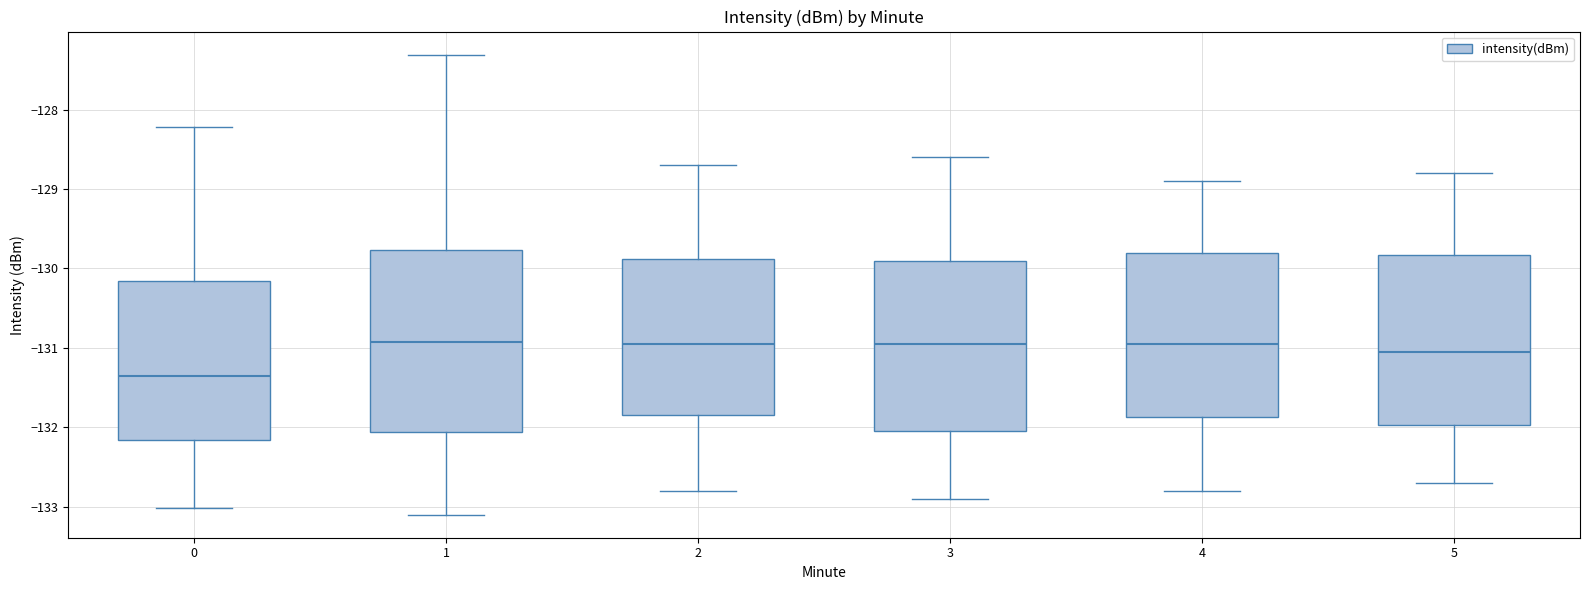

Reading left to right, transcribe this box plot: for each box, give where its median line is, the range the box spans, and where its two whiskers end, as read against the y-axis. The values are not printed on the chart, so give them approximately, as read against the axis.

0: median -131.4, box -132.2 to -130.2, whiskers -133.0 to -128.2
1: median -130.9, box -132.1 to -129.8, whiskers -133.1 to -127.3
2: median -130.9, box -131.8 to -129.9, whiskers -132.8 to -128.7
3: median -130.9, box -132.0 to -129.9, whiskers -132.9 to -128.6
4: median -130.9, box -131.9 to -129.8, whiskers -132.8 to -128.9
5: median -131.0, box -132.0 to -129.8, whiskers -132.7 to -128.8